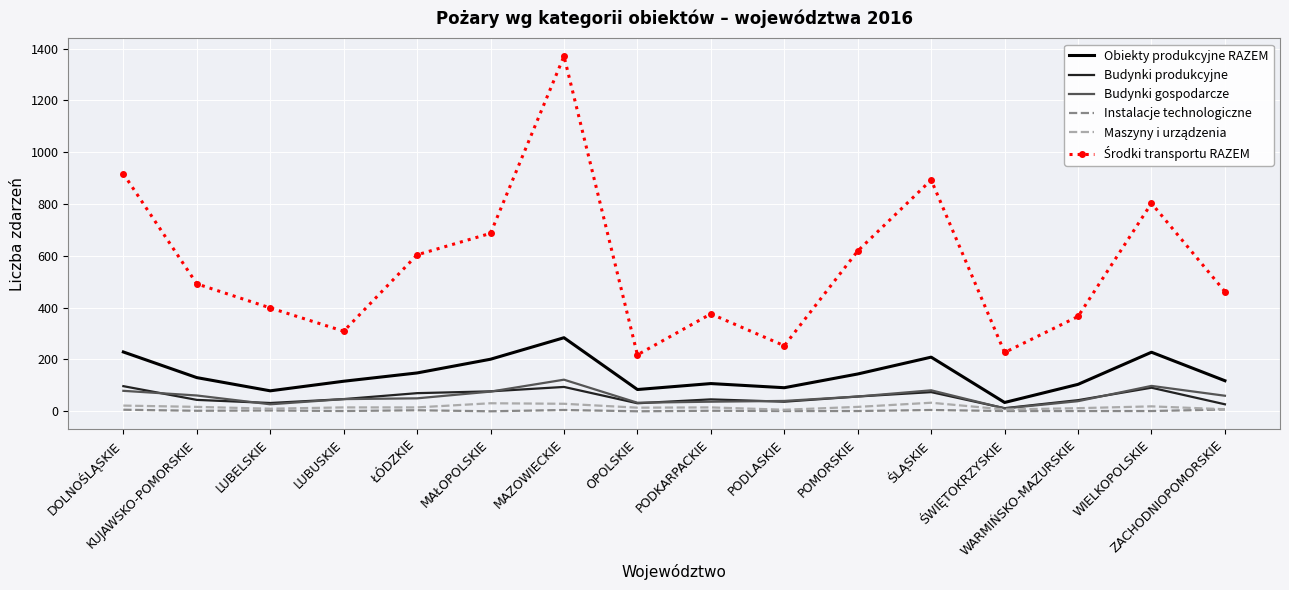

True or false: Maszyny i urządzenia has more than 1 points higher than both neighbors.

True